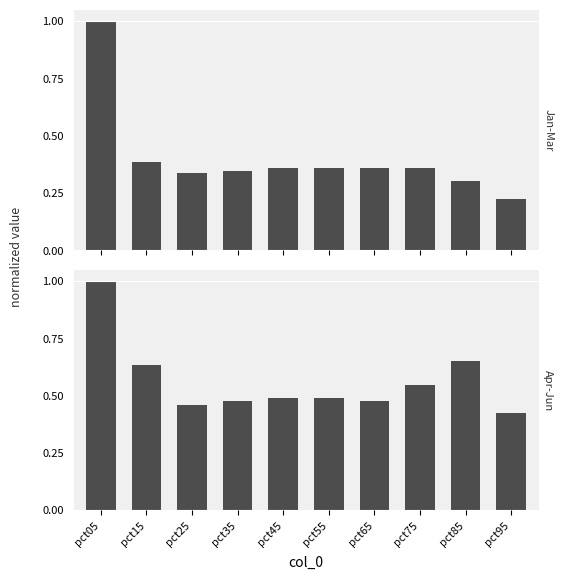

True or false: Jan-Mar has a value of 0.4 at pct55.

True